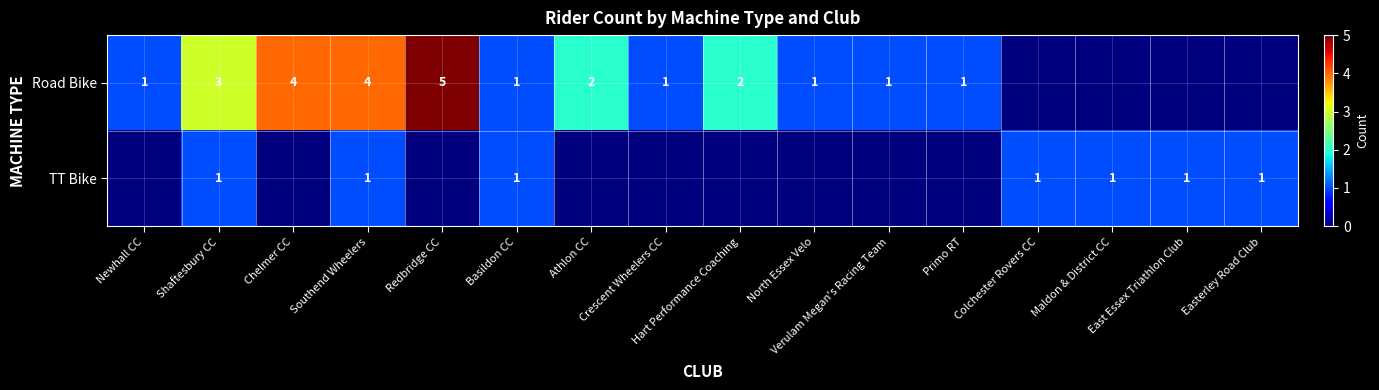

How many Road Bike values are between 1 and 3?

9